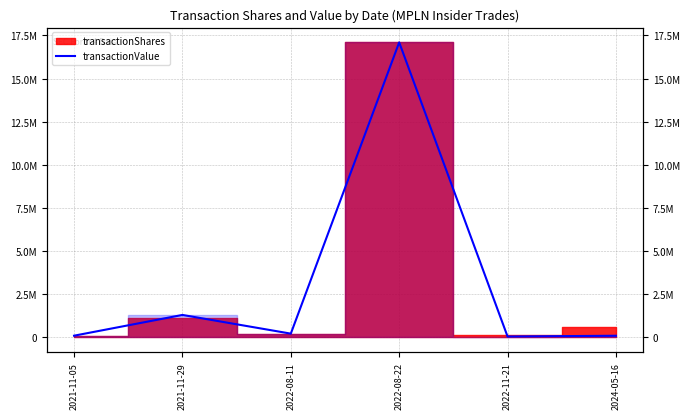

True or false: there are more than 2 points higher than both neighbors.

False